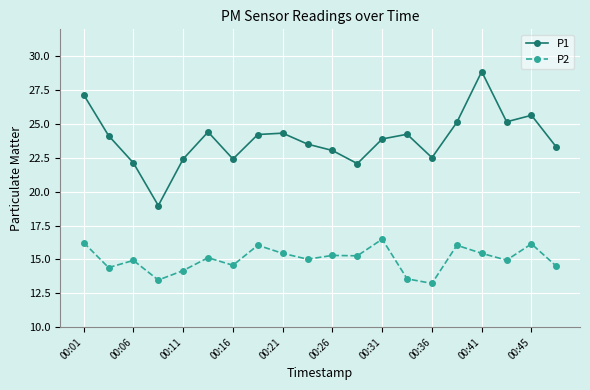

Which series has the largest range (max minus min)?

P1